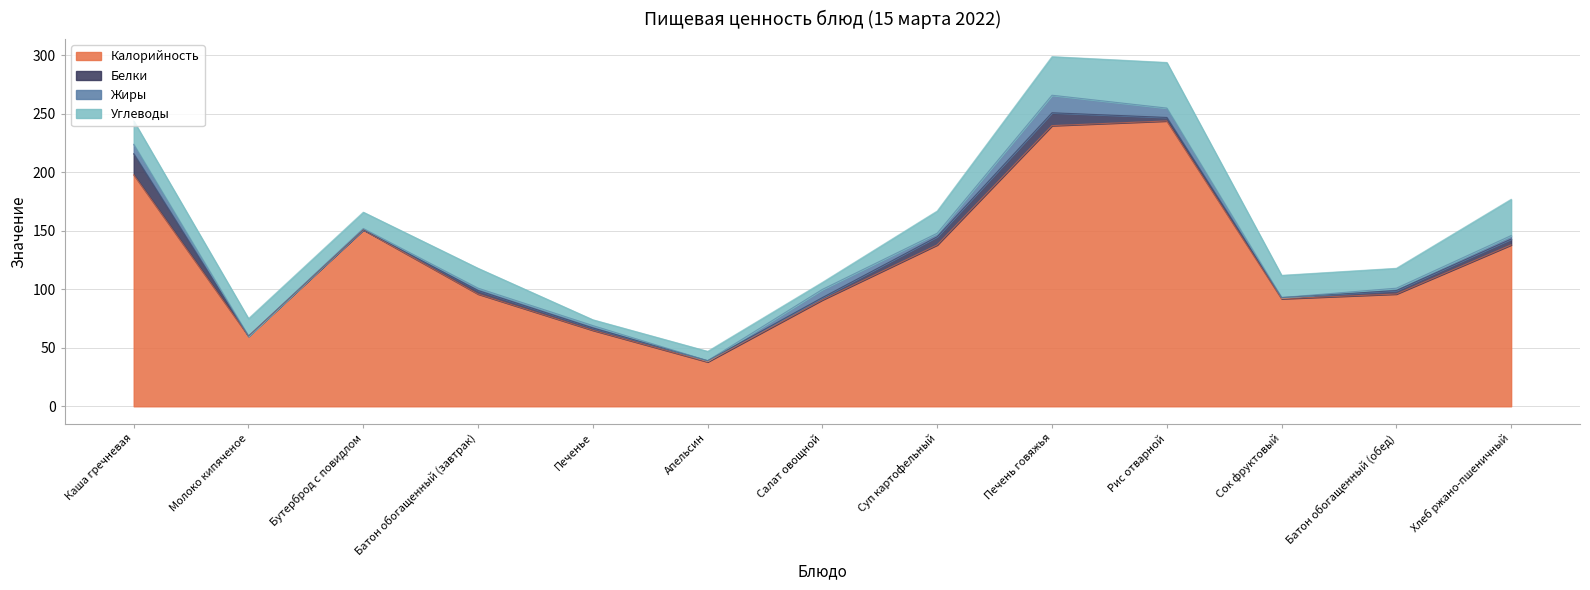

At which label does Калорийность first exceed 96?

Каша гречневая